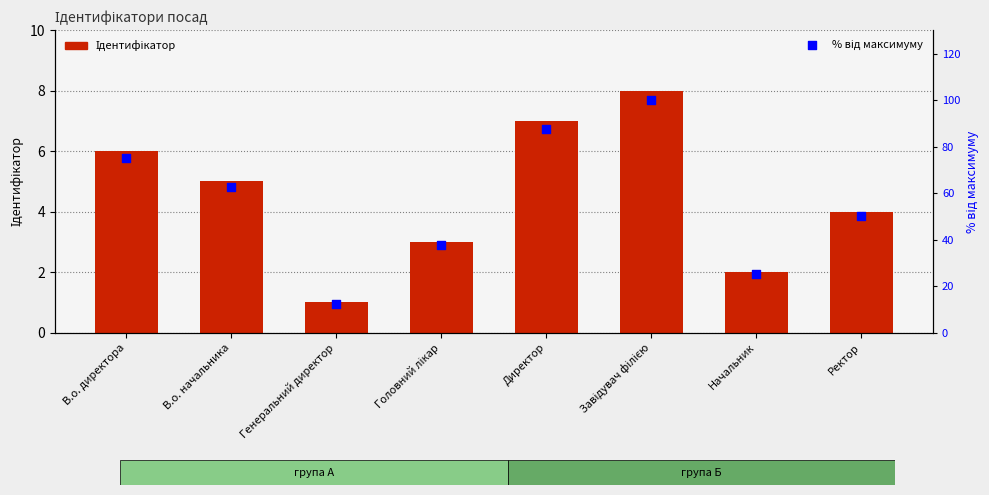

Which series has the widest spread of Y values?

% від максимуму